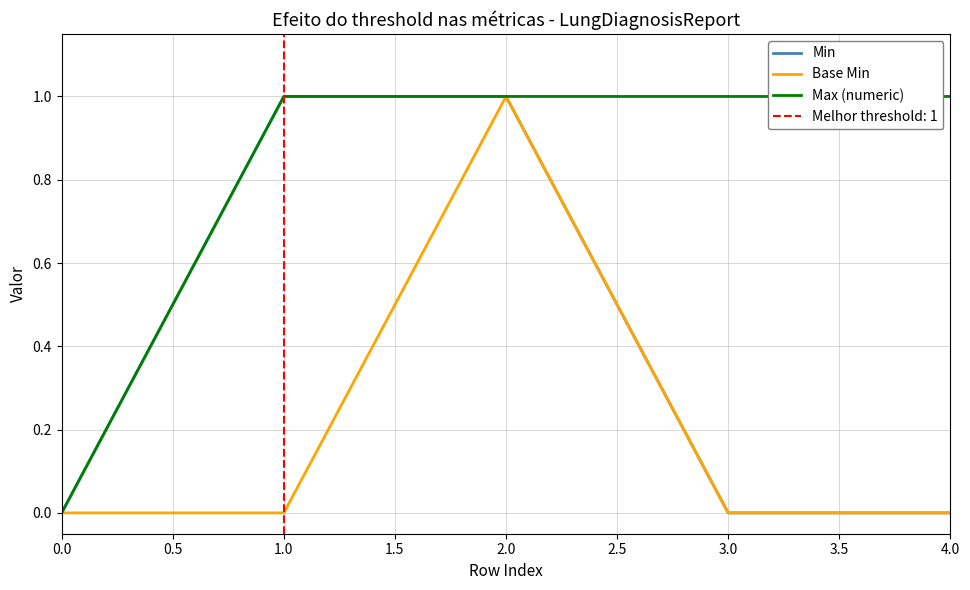

What is the sum of all Max (numeric) values?

4